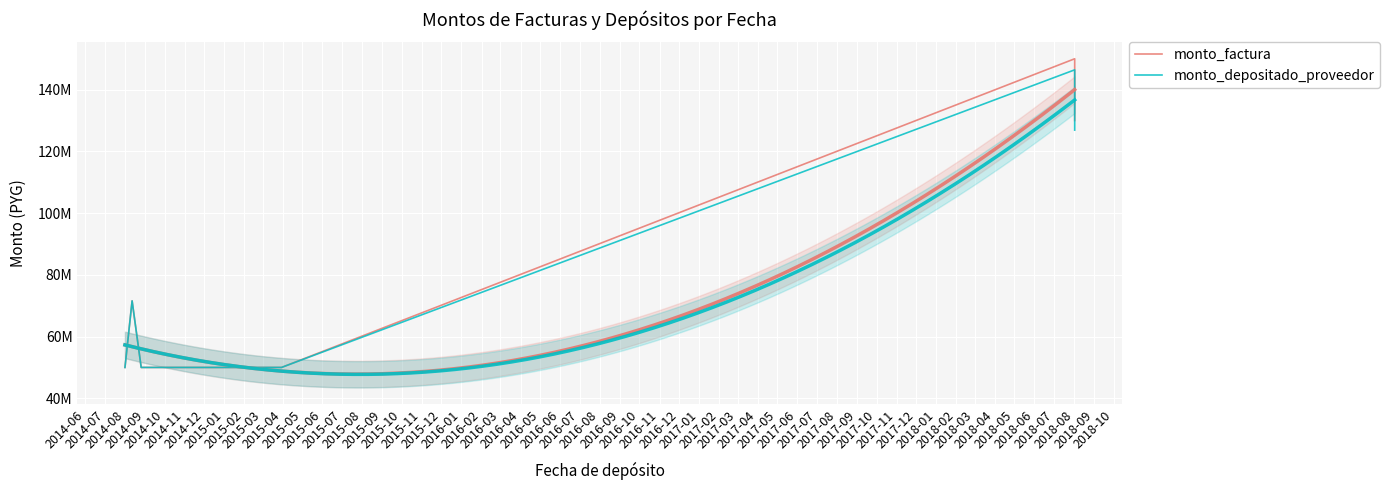

Rank the series at 2014-10 from highest to lowest value.

monto_factura, monto_depositado_proveedor